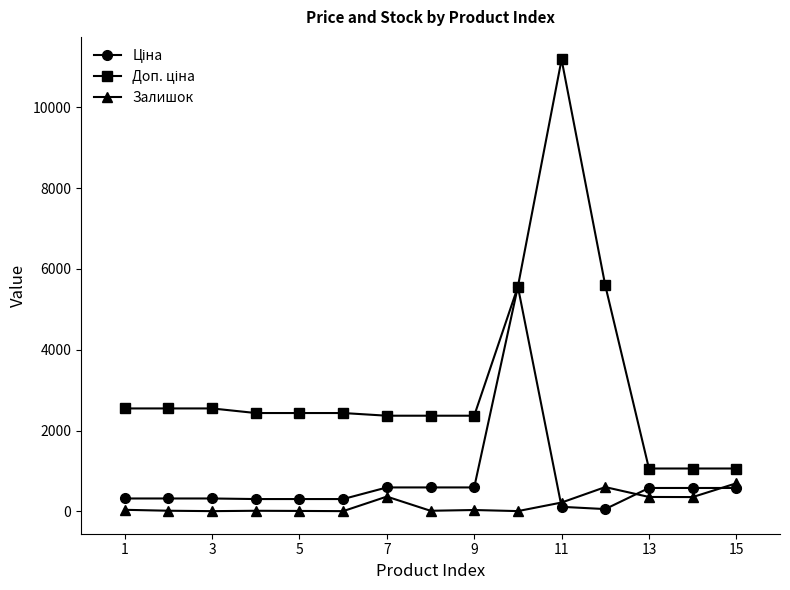

True or false: Залишок has more than 1 points higher than both neighbors.

True